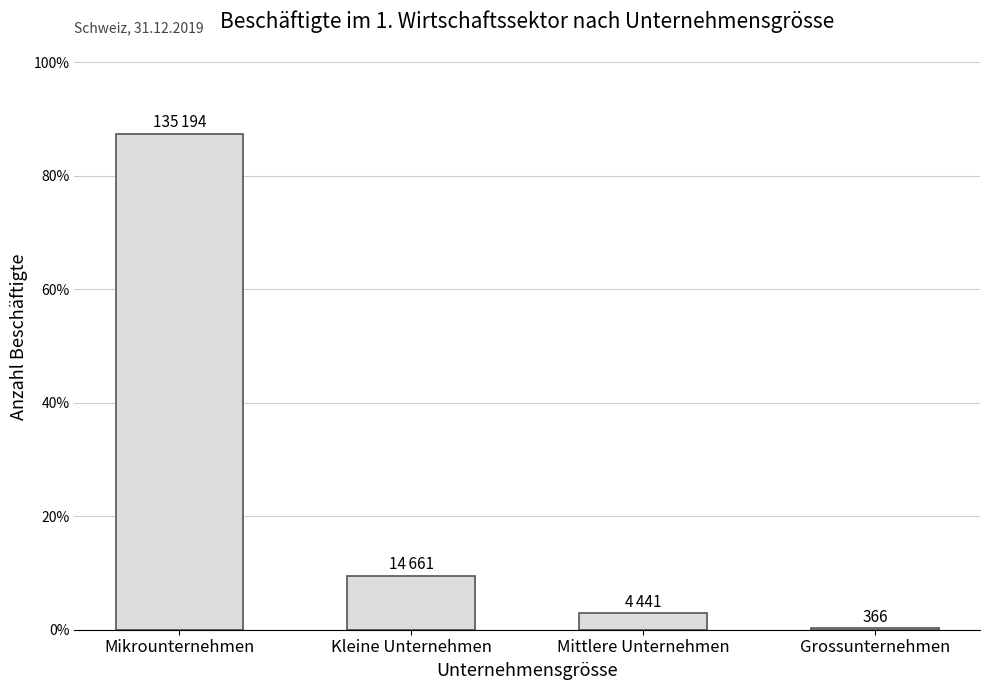

Are the bars horizontal?

No